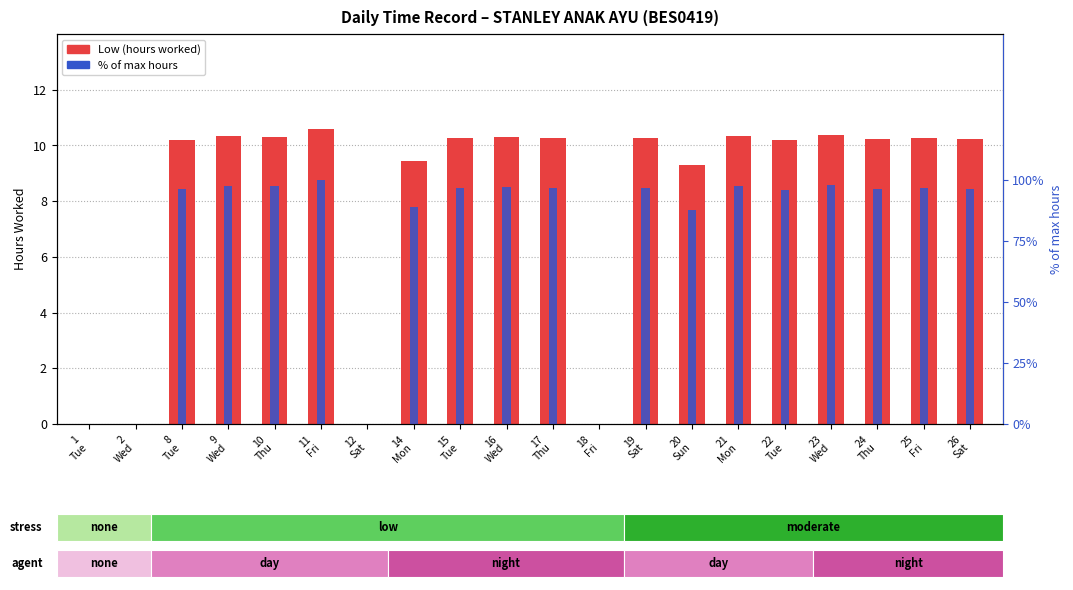

What is the difference between the Low (hours worked) values at 8
Tue and 9
Wed?

0.1